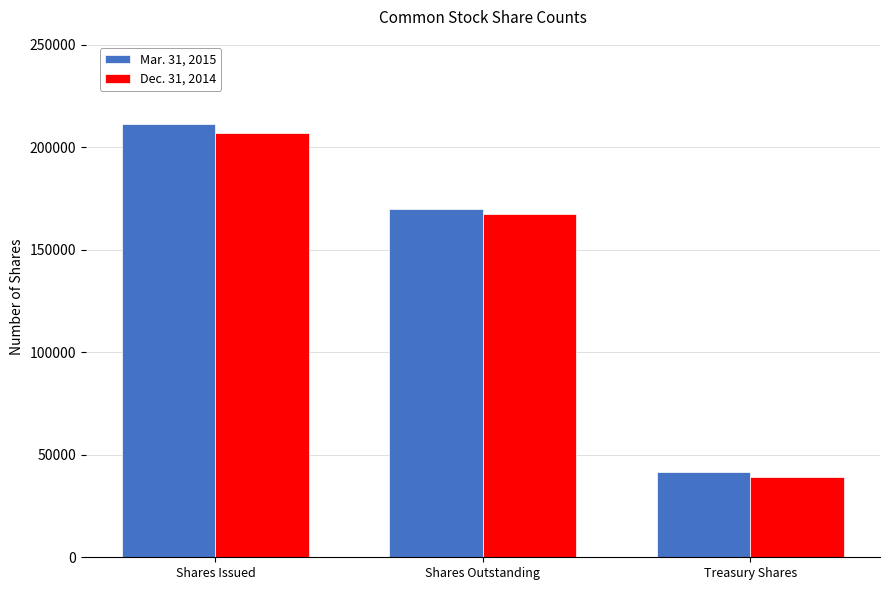

Which series changed the most between Shares Issued and Treasury Shares?

Mar. 31, 2015